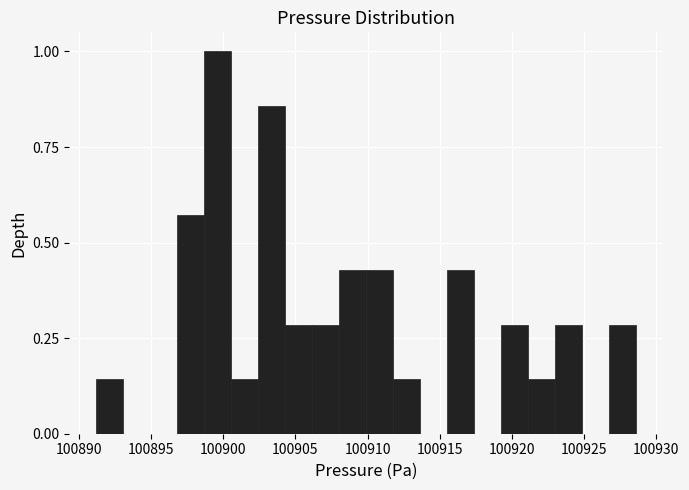

Around what value on the x-axis is the tallest bar? Give the approximate position of its centre, as read against the axis.

100899.5